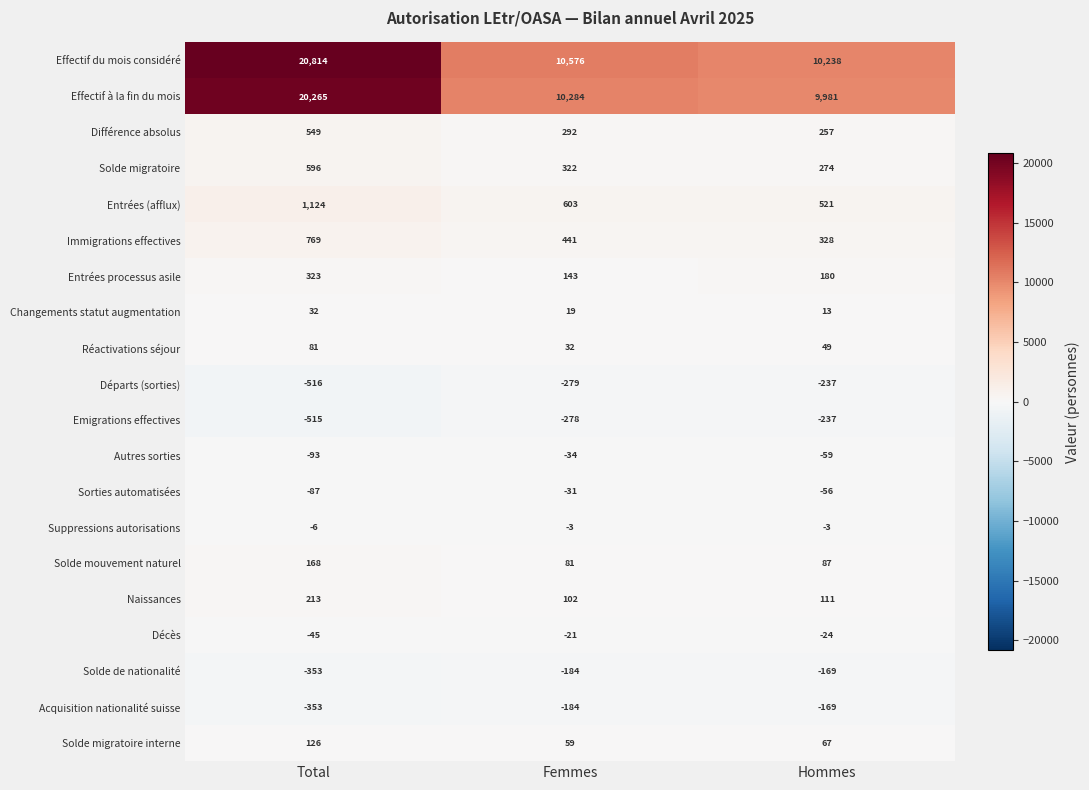

Count the number of data series in this chart.

20